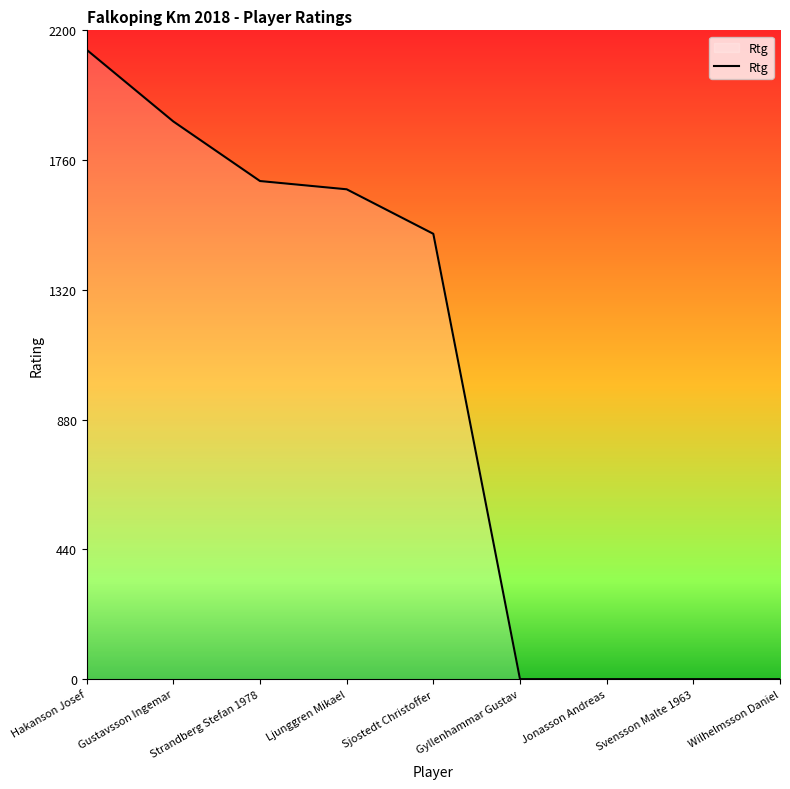

What is the change in value from Hakanson Josef to Wilhelmsson Daniel?

-2134